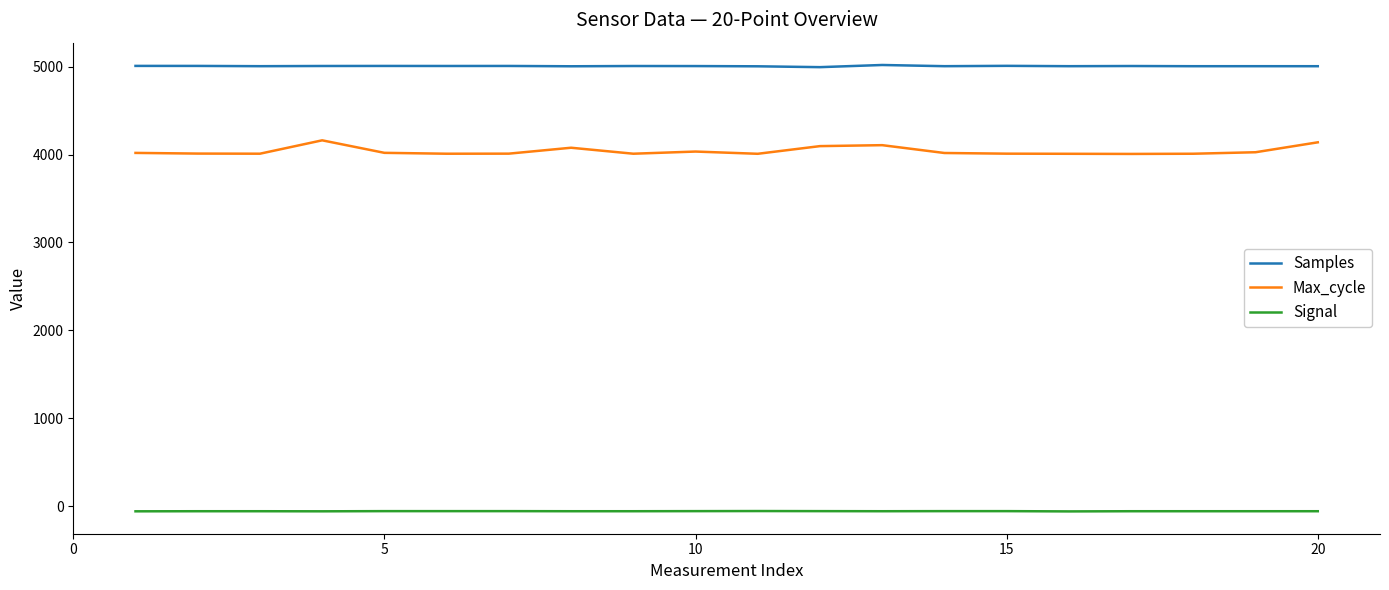

Which series has the largest total across all categories?

Samples